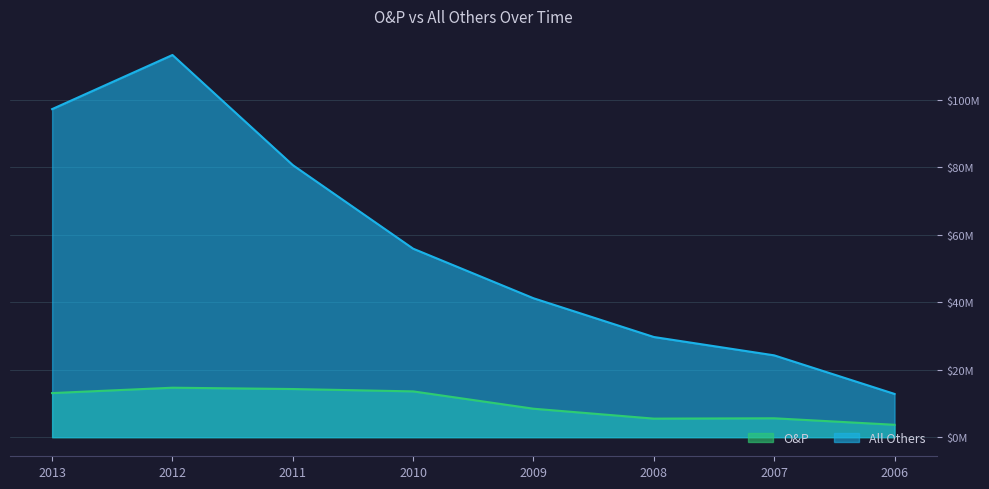

Reading left to right, extract all data points from this chart.

O&P: 2013=13.1	2012=14.7	2011=14.3	2010=13.6	2009=8.4	2008=5.5	2007=5.6	2006=3.7
All Others: 2013=97.2	2012=113.3	2011=80.6	2010=55.9	2009=41.2	2008=29.7	2007=24.2	2006=12.8